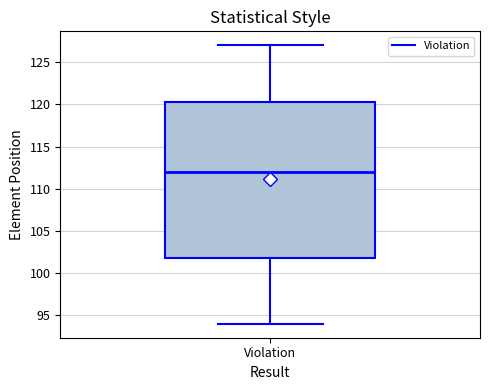

Where does the upper whisker of the box for Violation end on the y-axis? The values are not printed on the chart, so give them approximately, as read against the axis.

127.0